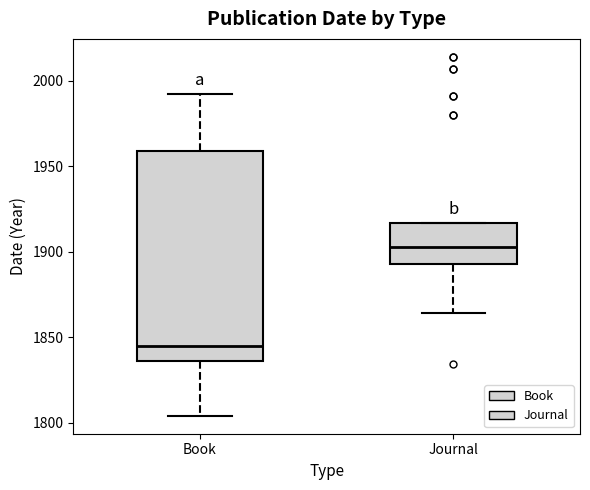

Comparing the boxes themselves (not the whiskers), which one is the tallest?

Book